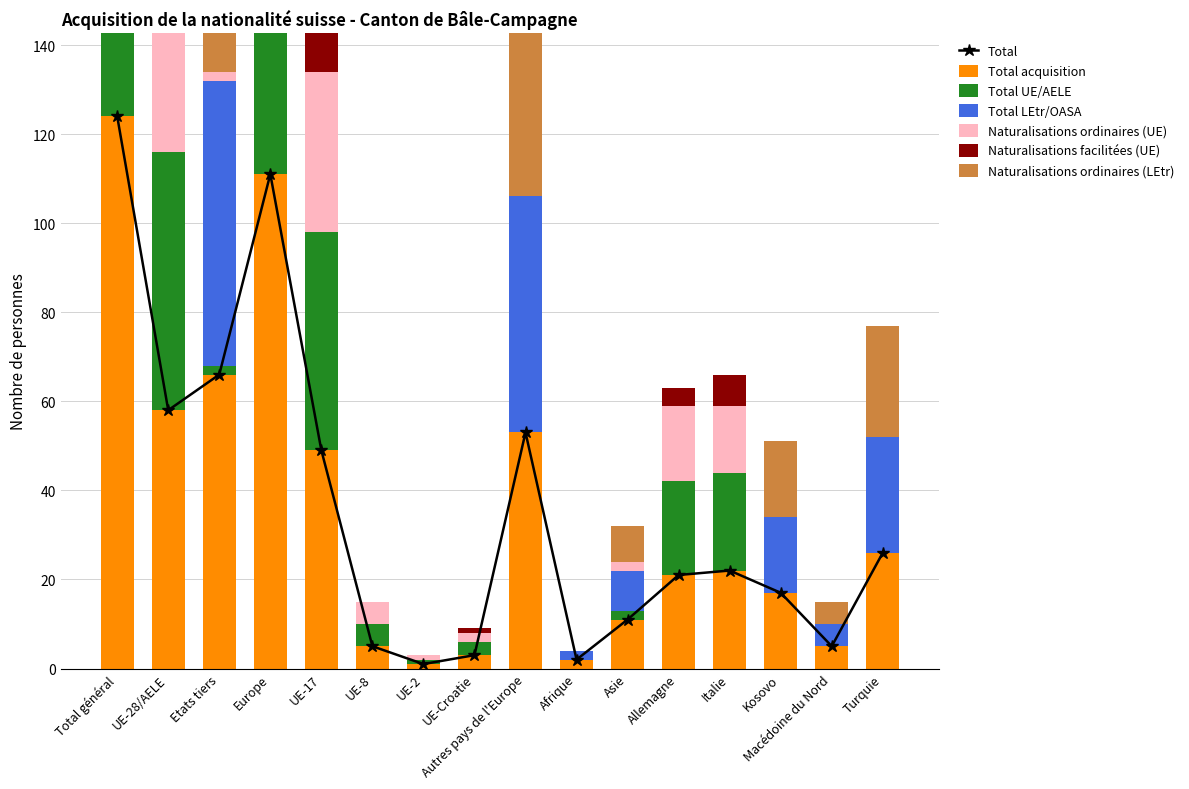

Which series has the widest spread of values?

Total acquisition